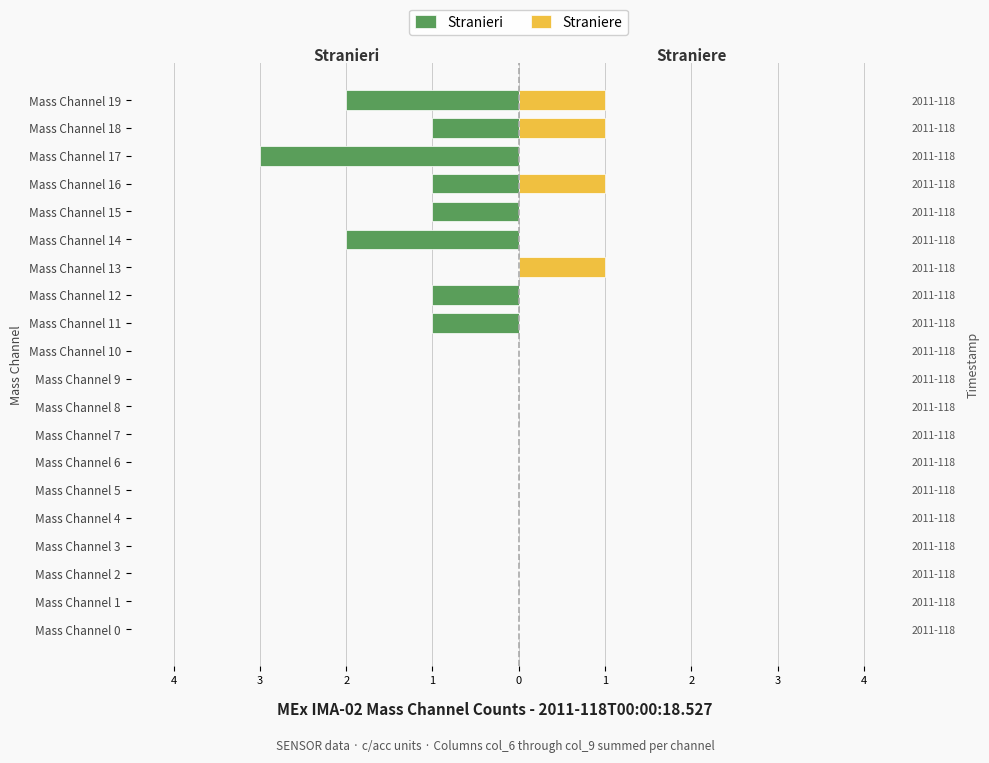

How many values in the Straniere series exceed 0?

4